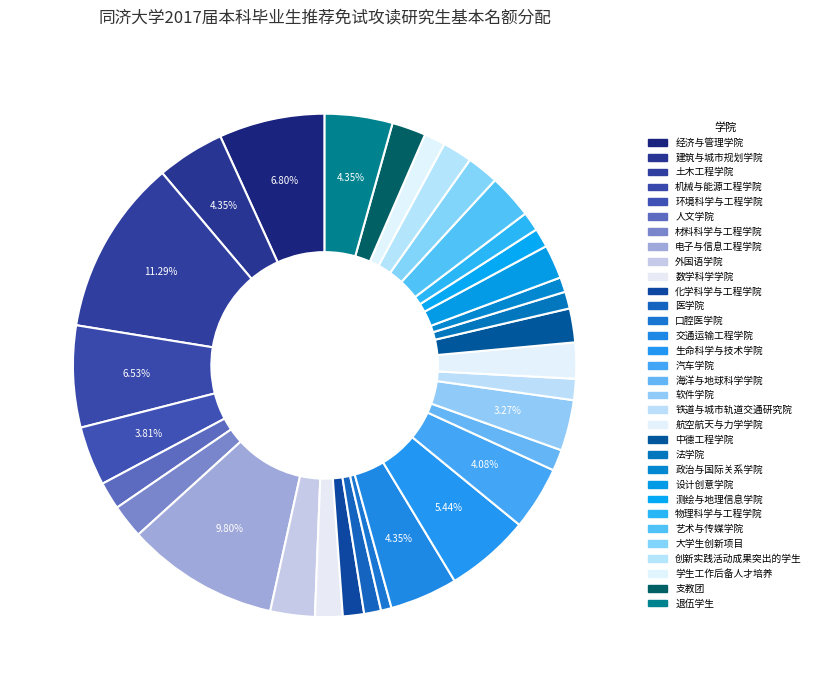

What is the largest slice in the pie chart?

土木工程学院